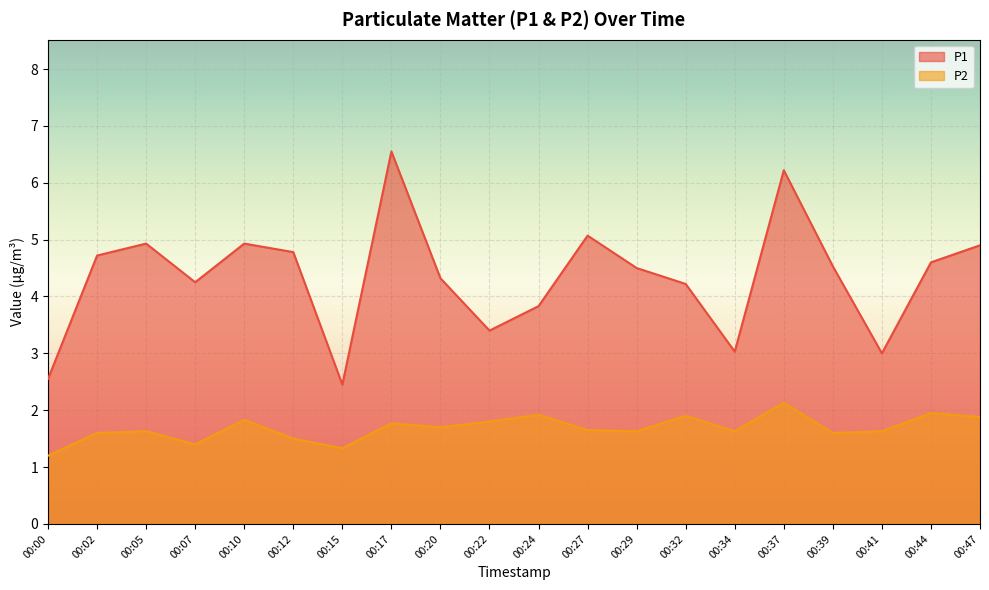

At which category does the chart reach its minimum across all series?

00:00